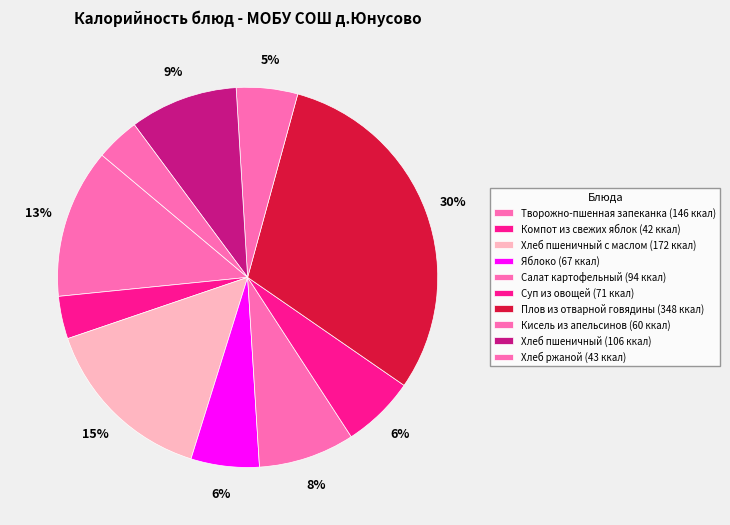

Count the number of slices in the pie.

10